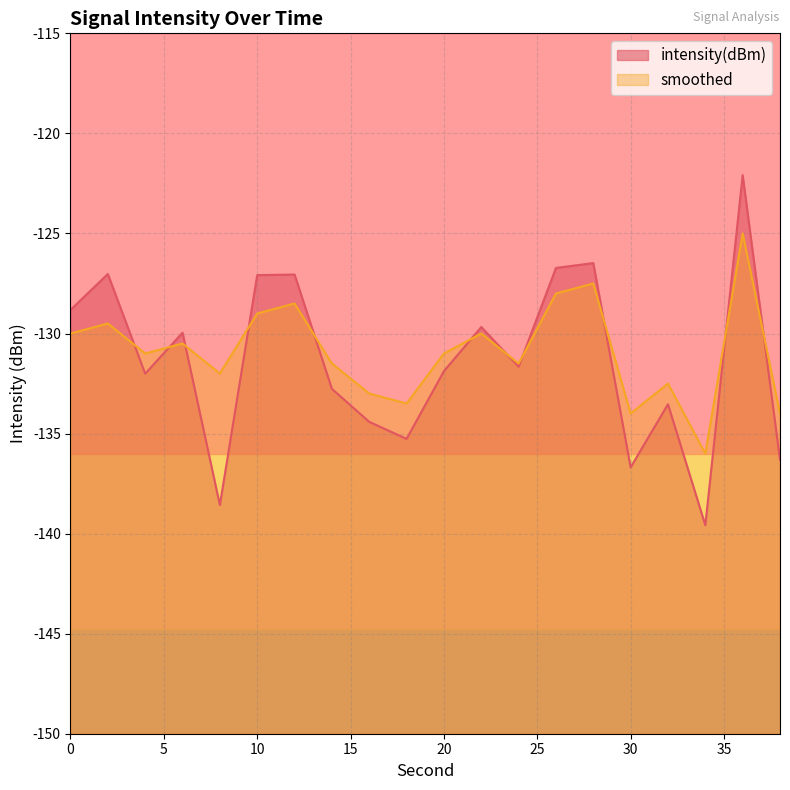

What is the spread (max minus min) of values at 34?

3.6